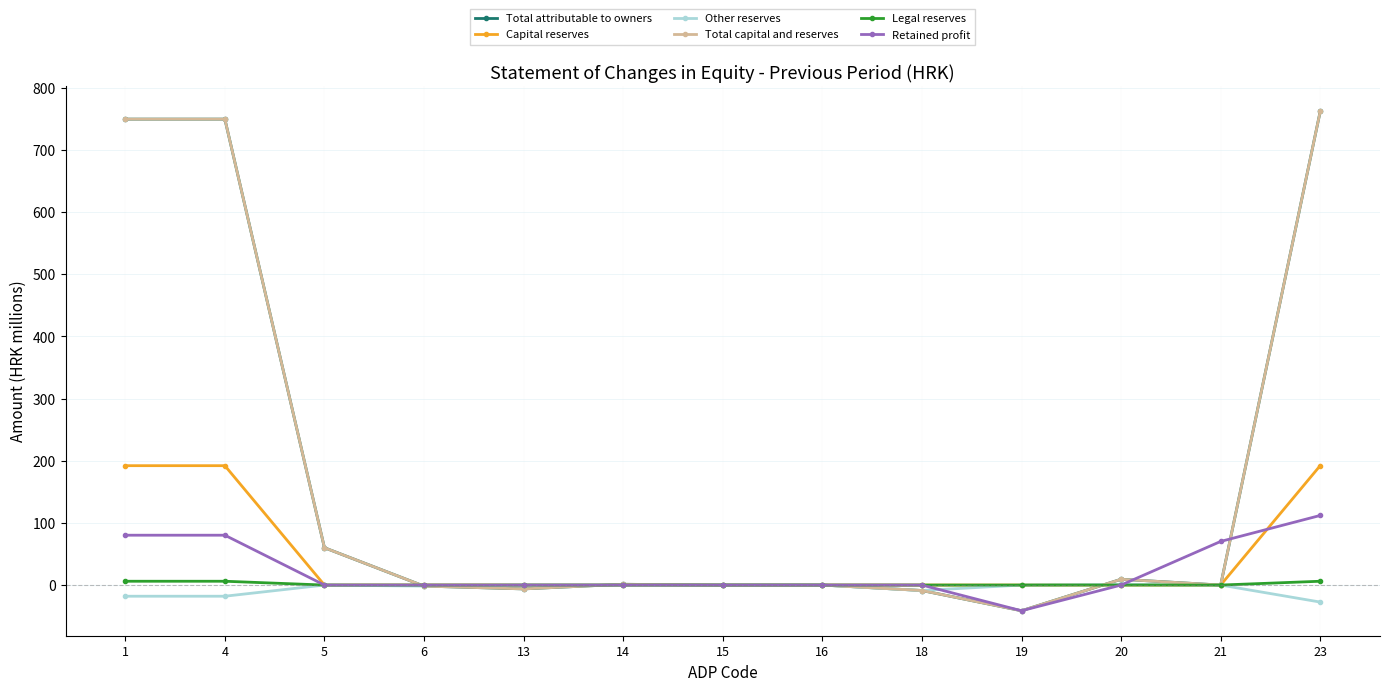

What is the difference between the maximum and minimum values in the Capital reserves series?

192.3